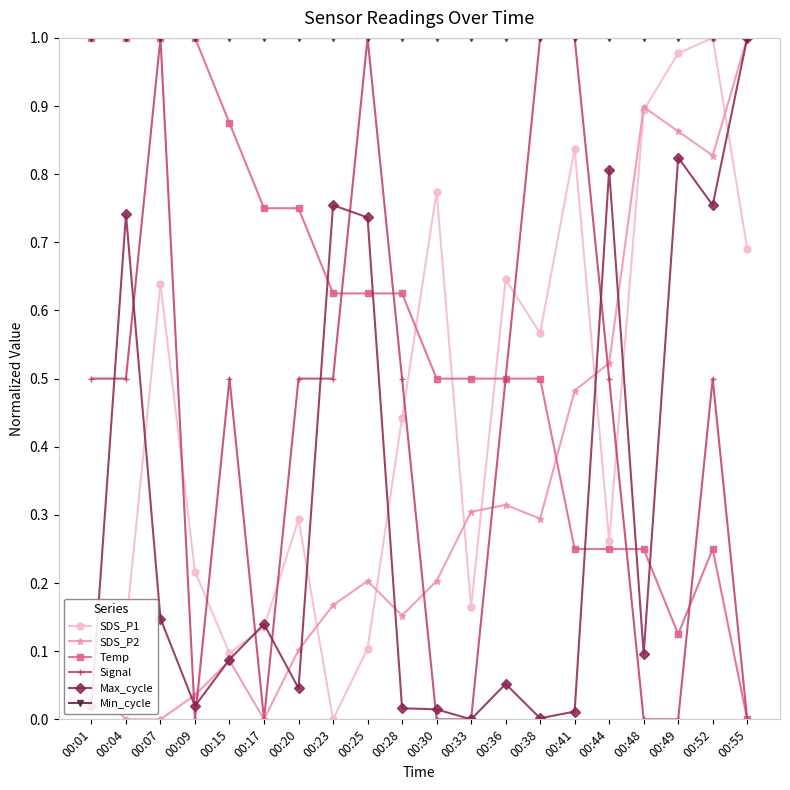

Which category has the highest value in the SDS_P2 series?

00:55